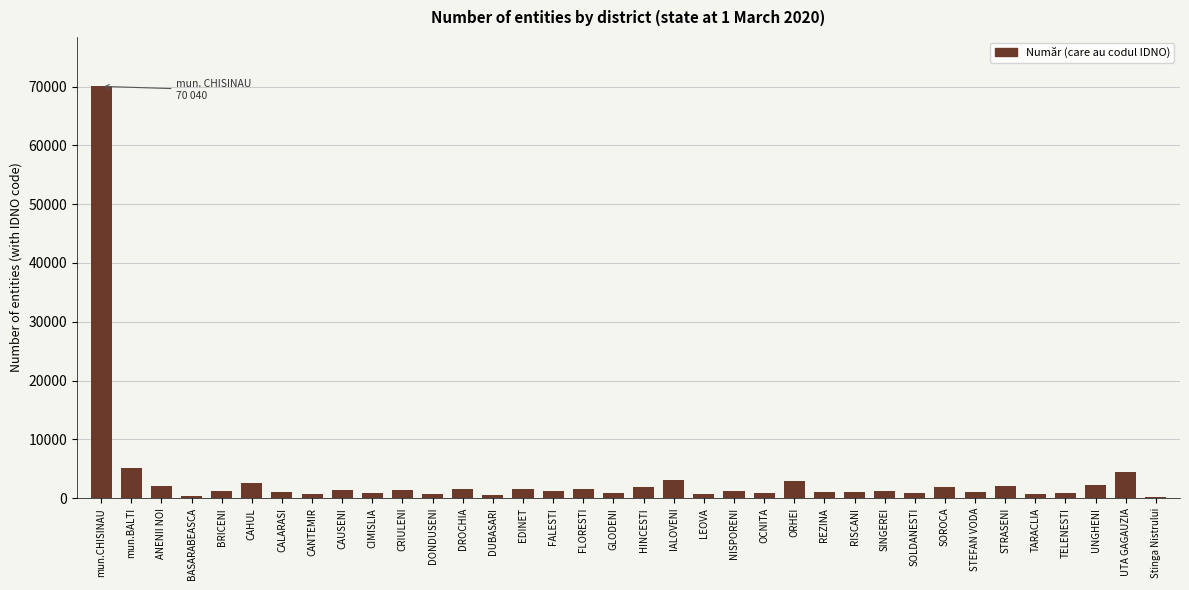

The chart shows a value of 2962 at ORHEI. True or false?

True